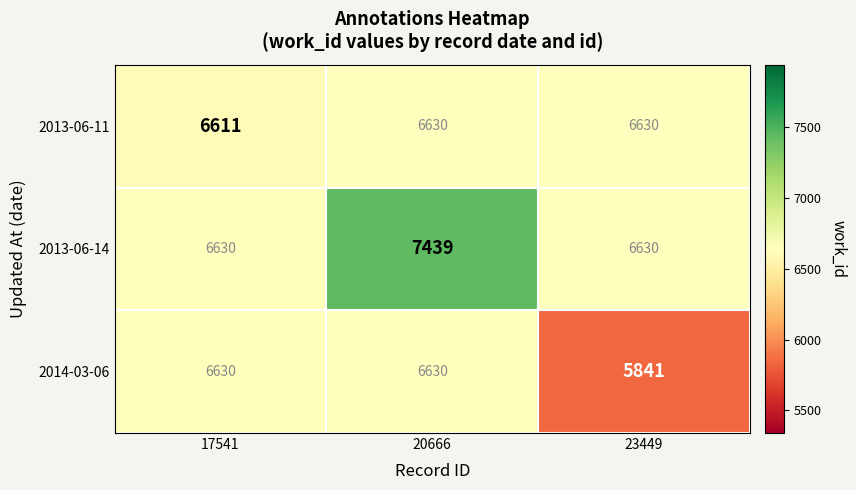

Reading left to right, list all the values displayed in this chart.

2013-06-11: 6611	6630	6630
2013-06-14: 6630	7439	6630
2014-03-06: 6630	6630	5841